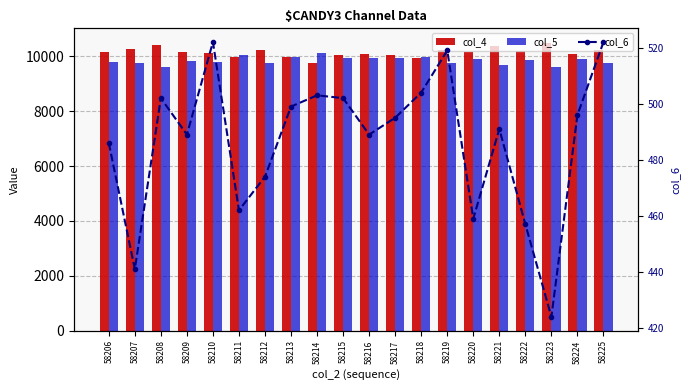

At which category is the sum across all series the highest?

58223